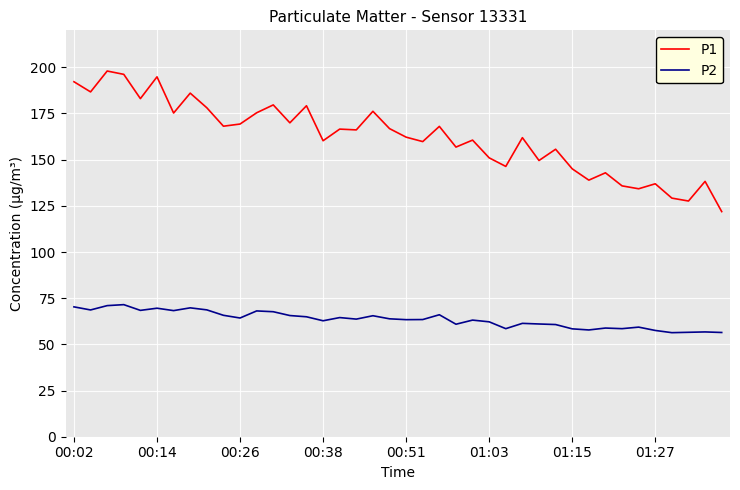

What is the maximum value for P1?

198.0